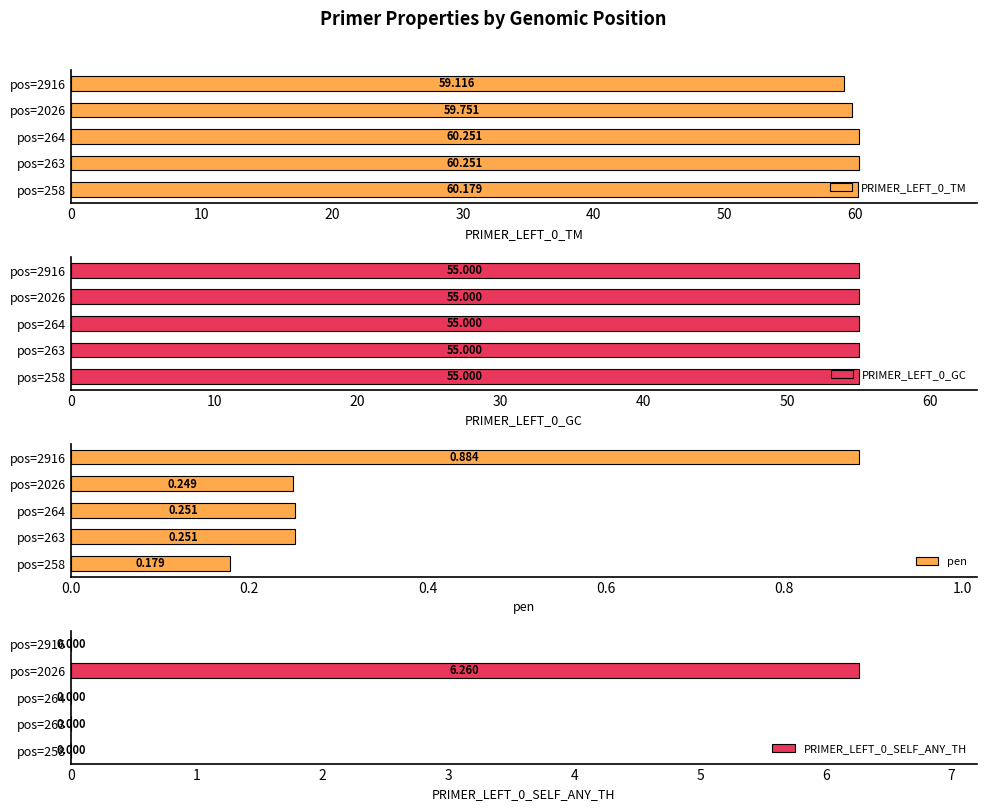

What are all the series names shown in the legend?

PRIMER_LEFT_0_TM, PRIMER_LEFT_0_GC, pen, PRIMER_LEFT_0_SELF_ANY_TH